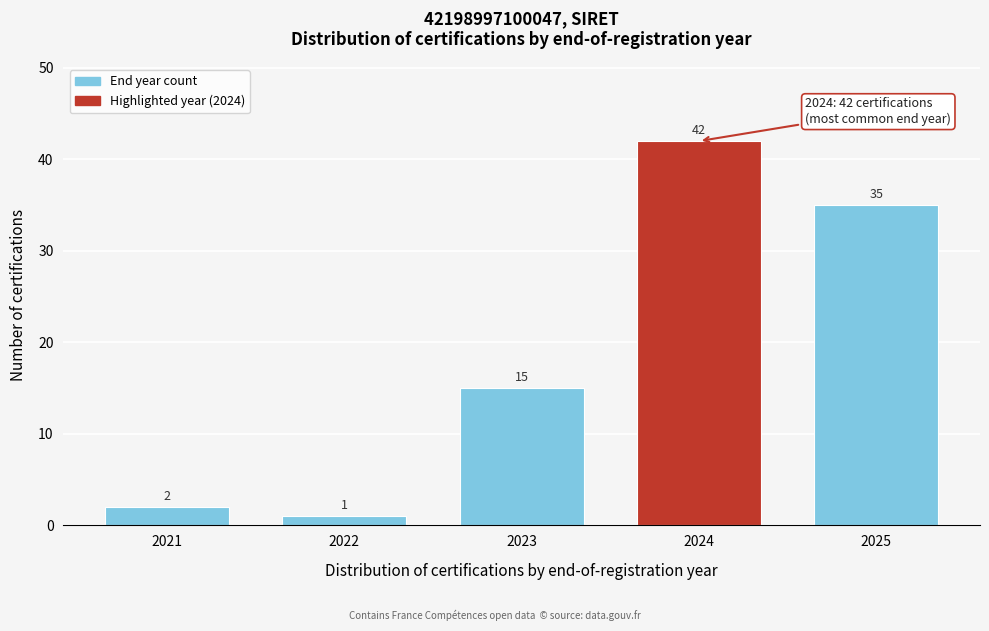

Reading left to right, transcribe all the data shown in this chart.

2	1	15	42	35